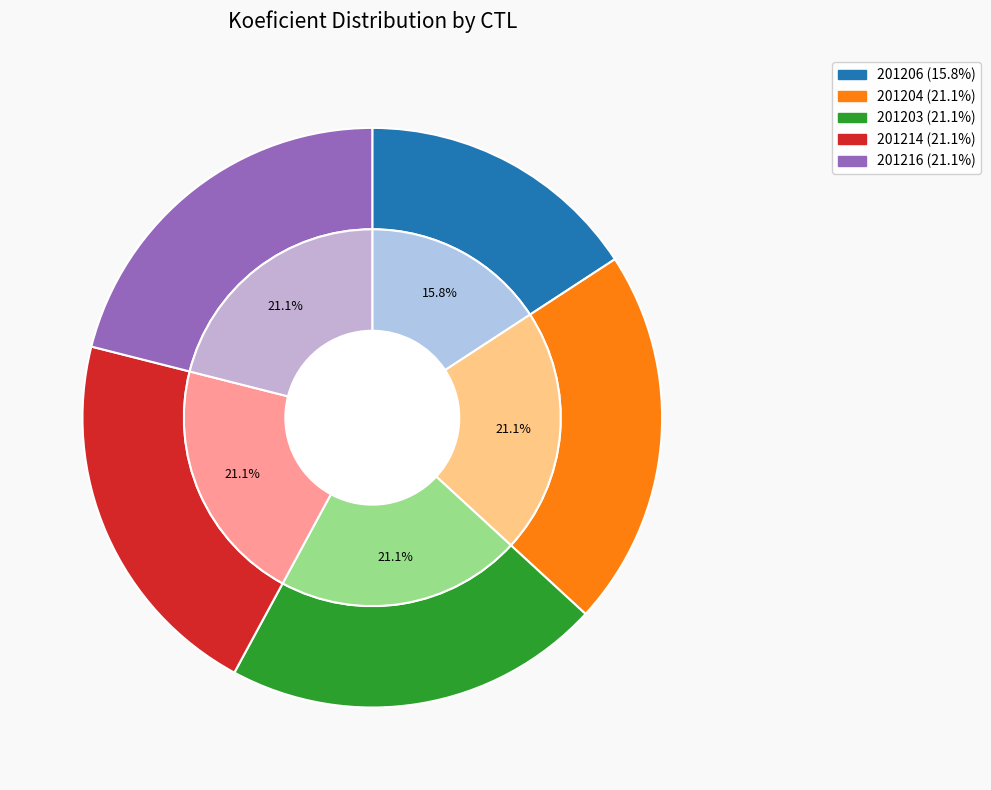

Is it true that 201204 is 29% of the pie?

False